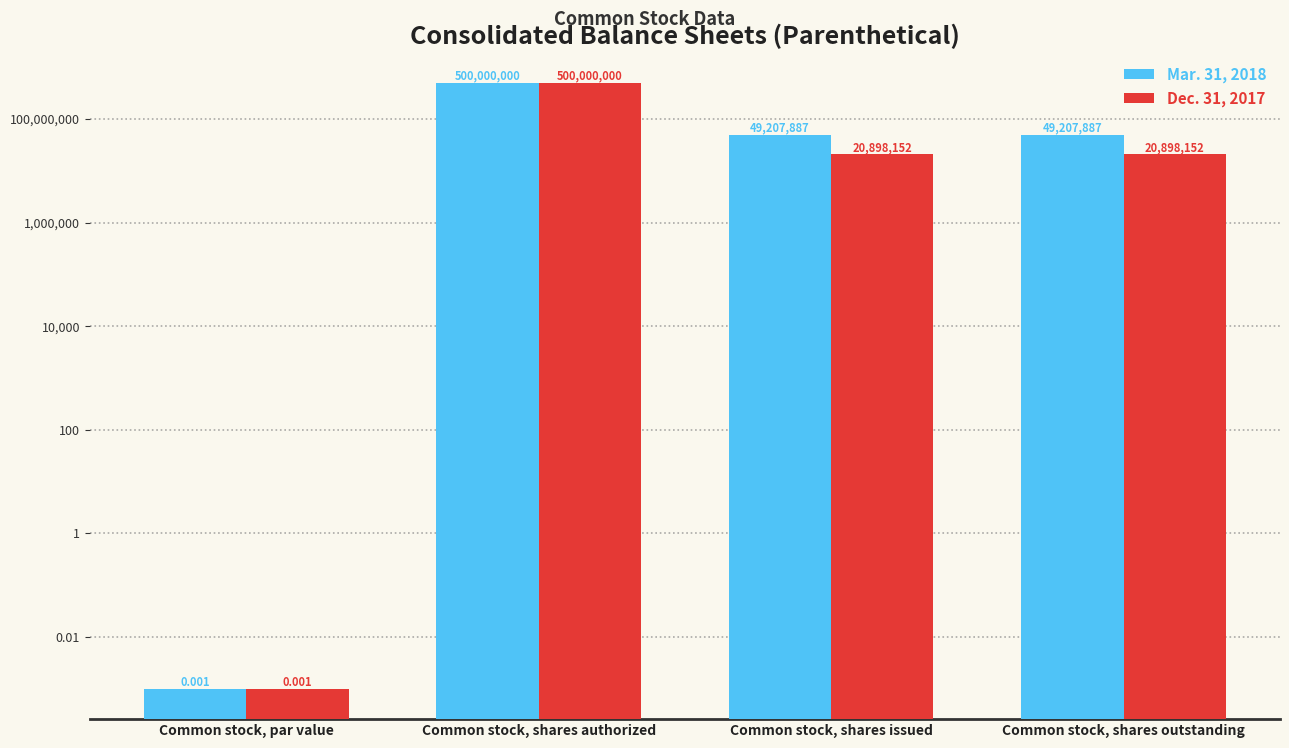

How many bars are there in each group?

2